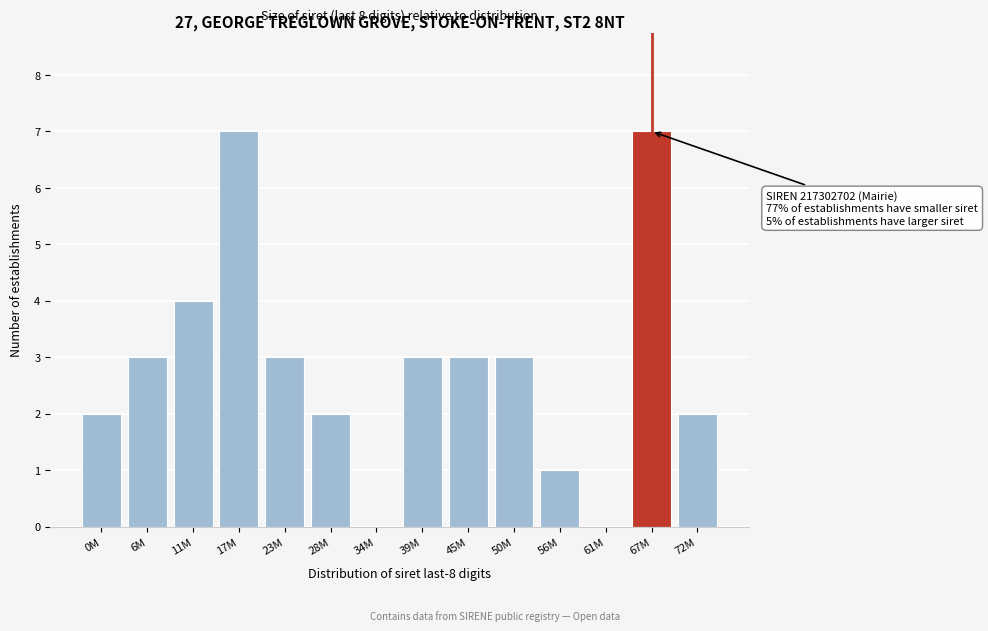

Reading right to left, extract all data points from this chart.

72M=2	67M=7	61M=0	56M=1	50M=3	45M=3	39M=3	34M=0	28M=2	23M=3	17M=7	11M=4	6M=3	0M=2